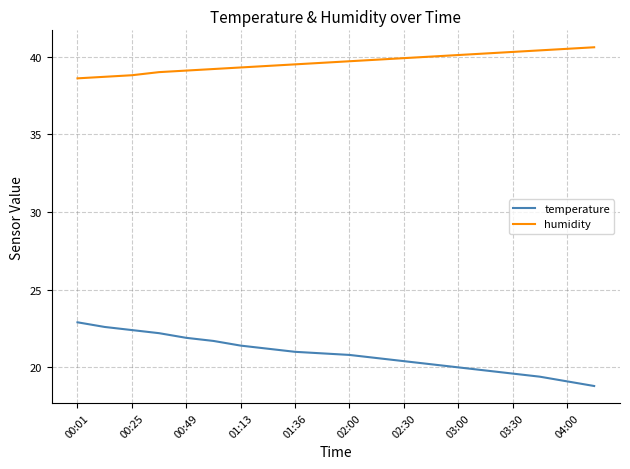

What is the maximum value shown in the chart?

40.6